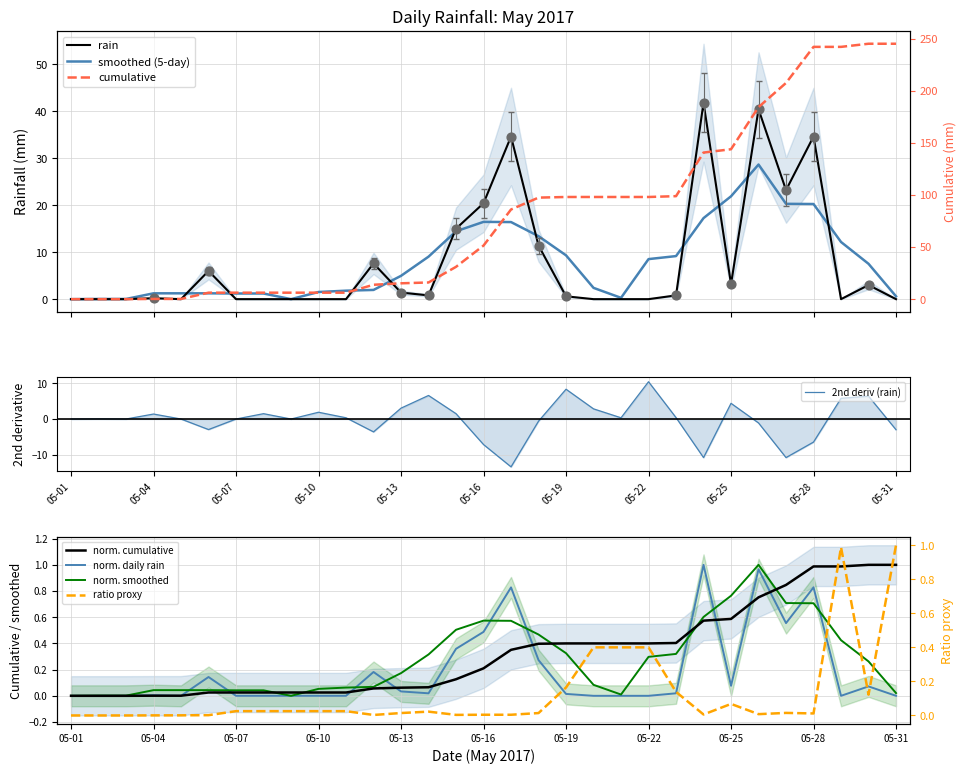

Which has a higher value, 2017-05-29 or 2017-05-07?

2017-05-29